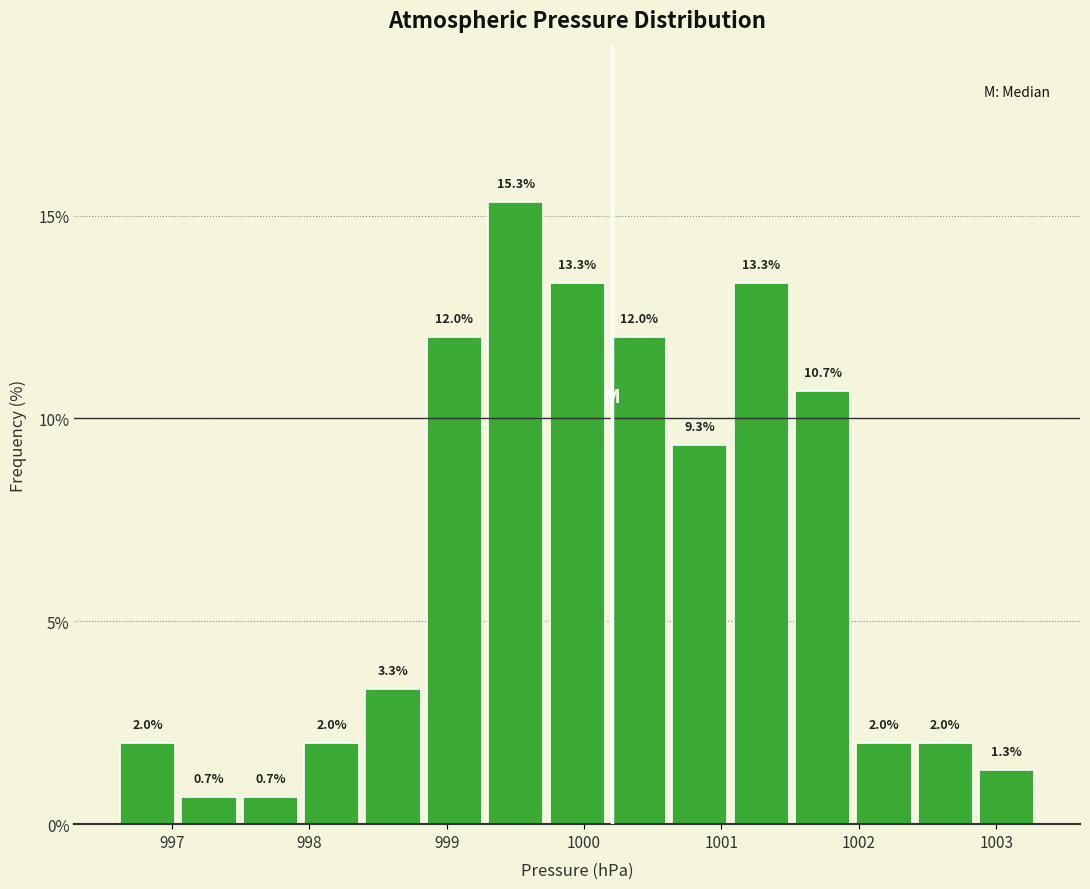

Which range on the x-axis has the tallest bar?

999.3 to 999.7